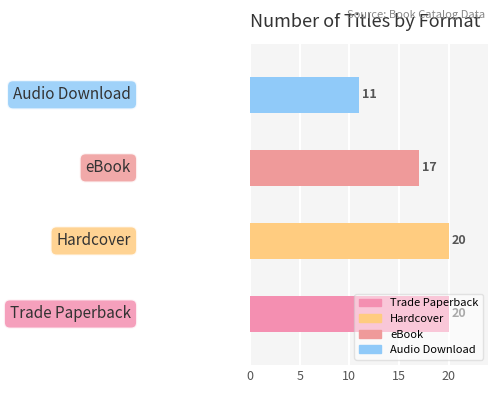

How many bars are there in total?

4